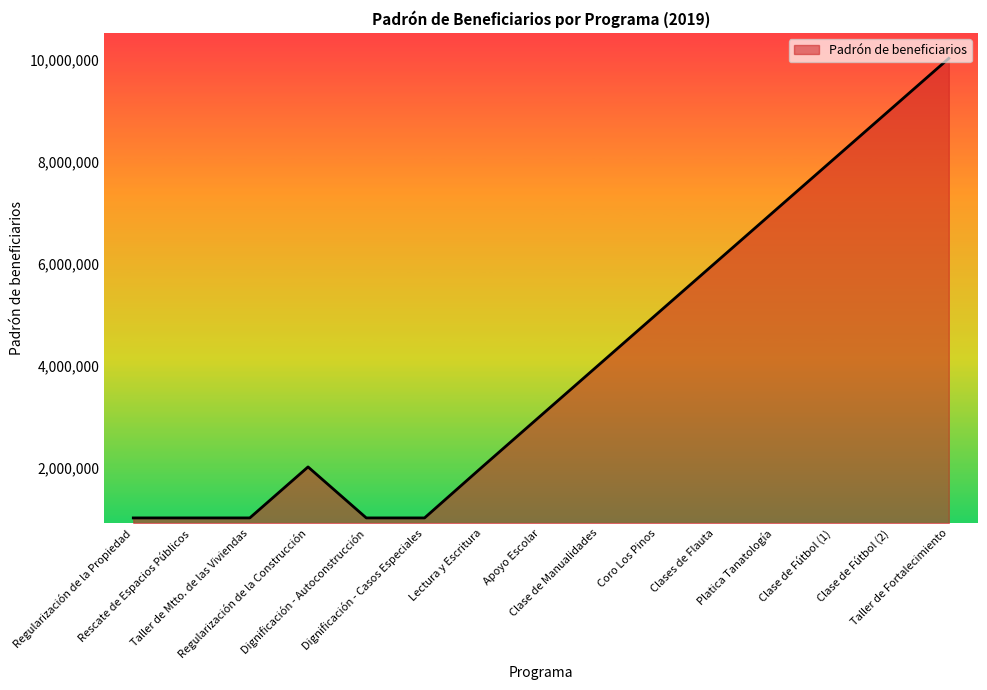

Count the number of data series in this chart.

1